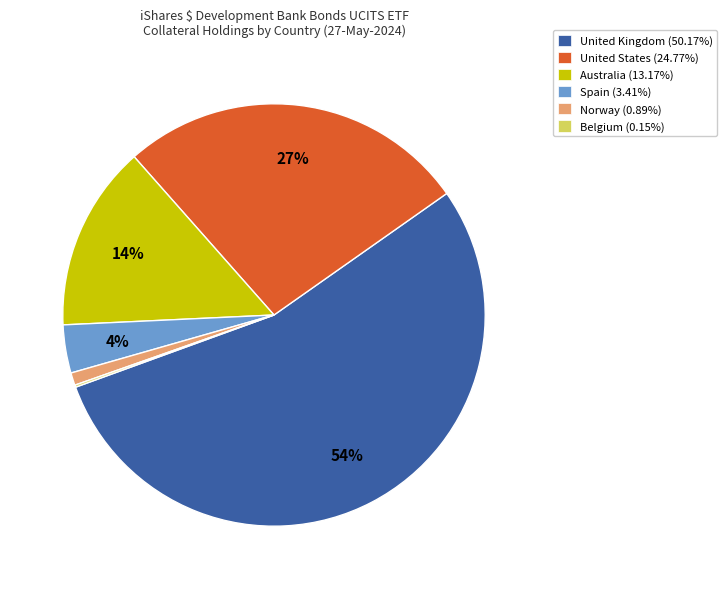

To the nearest percent, what is the difference between the largest and smallest slice percentages?

54%